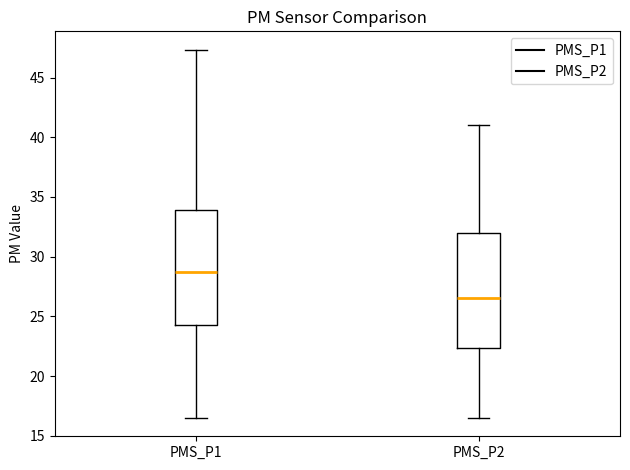

Reading left to right, transcribe this box plot: for each box, give where its median line is, the range the box spans, and where its two whiskers end, as read against the y-axis. The values are not printed on the chart, so give them approximately, as read against the axis.

PMS_P1: median 29.0, box 24.5 to 34.0, whiskers 16.5 to 47.5
PMS_P2: median 26.5, box 22.5 to 32.0, whiskers 16.5 to 41.0